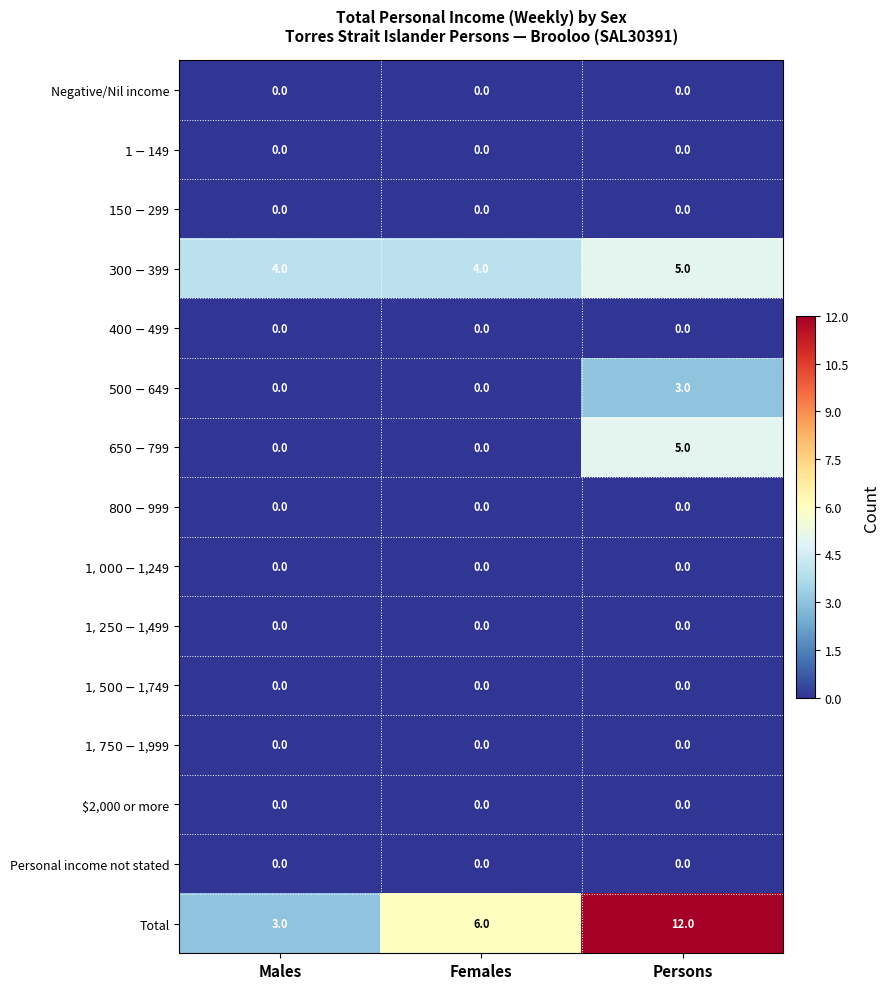

At which category is the sum across all series the highest?

Persons